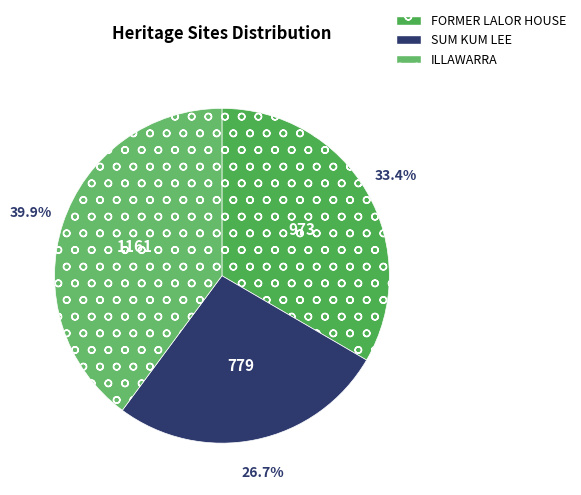

Count the number of slices in the pie.

3